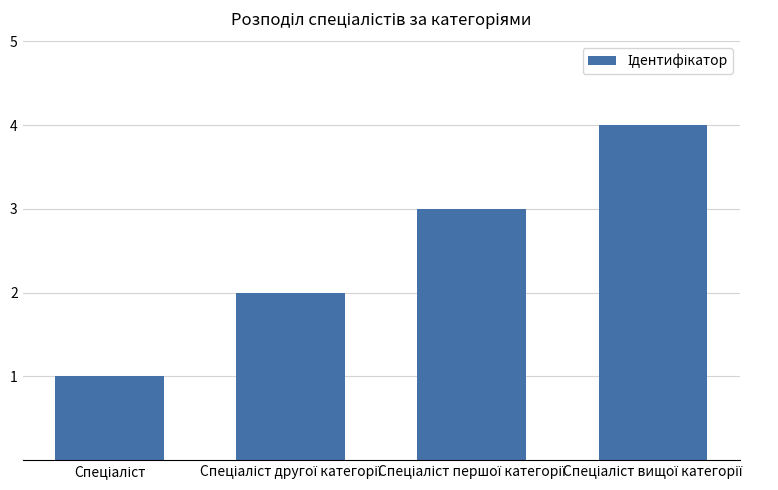

What is the greatest value displayed?

4